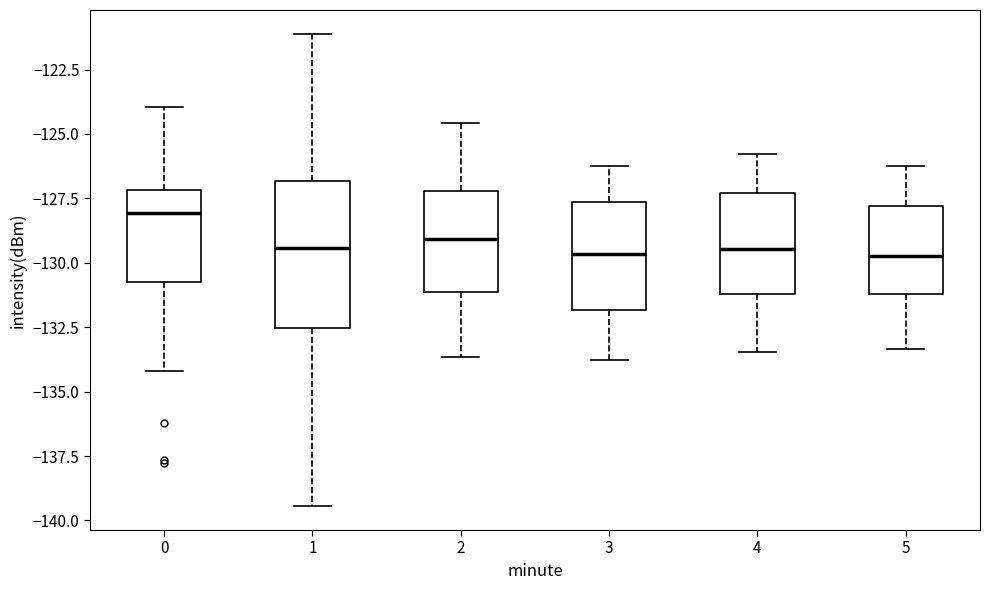

Reading left to right, transcribe this box plot: for each box, give where its median line is, the range the box spans, and where its two whiskers end, as read against the y-axis. The values are not printed on the chart, so give them approximately, as read against the axis.

0: median -128.0, box -130.5 to -127.0, whiskers -134.0 to -124.0
1: median -129.5, box -132.5 to -127.0, whiskers -139.5 to -121.0
2: median -129.0, box -131.0 to -127.0, whiskers -133.5 to -124.5
3: median -129.5, box -132.0 to -127.5, whiskers -134.0 to -126.0
4: median -129.5, box -131.0 to -127.5, whiskers -133.5 to -126.0
5: median -129.5, box -131.0 to -128.0, whiskers -133.5 to -126.0